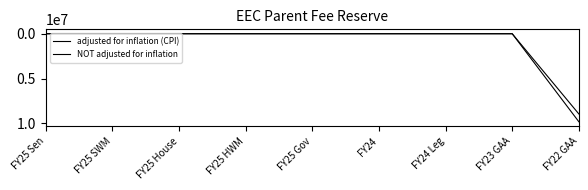

Rank the series by their average value, from highest to lowest.

adjusted for inflation (CPI), NOT adjusted for inflation